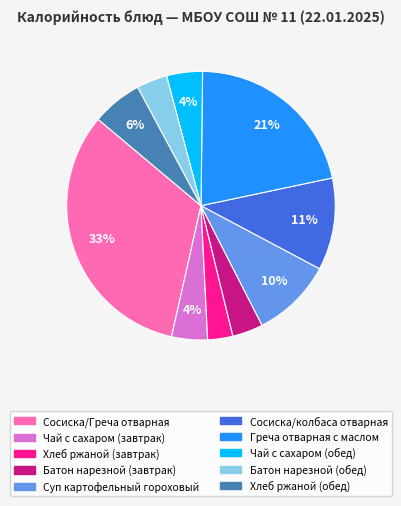

To the nearest percent, what percentage of the pie is Батон нарезной (обед)?

4%